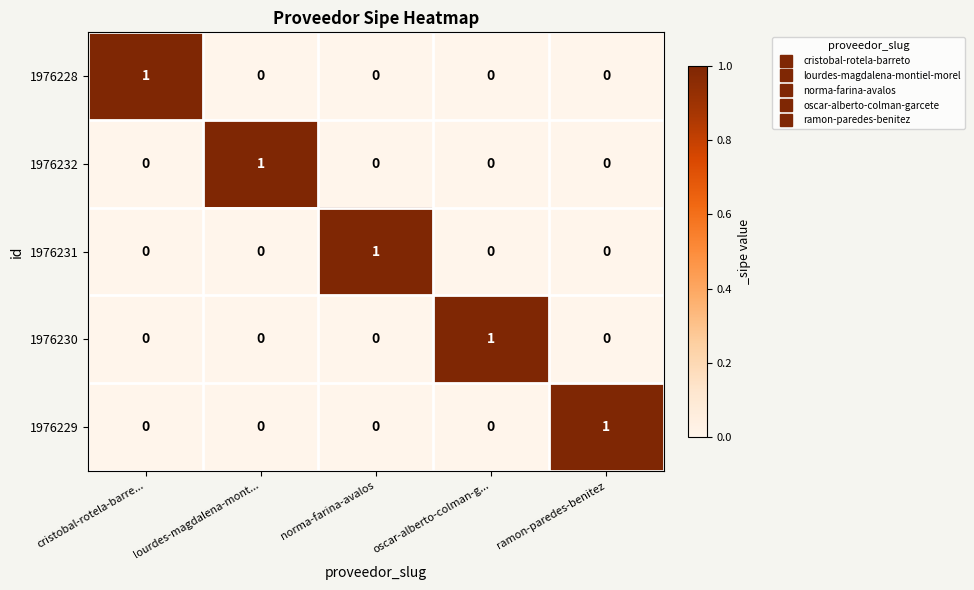

How many 1976230 values are between 0 and 1?

5